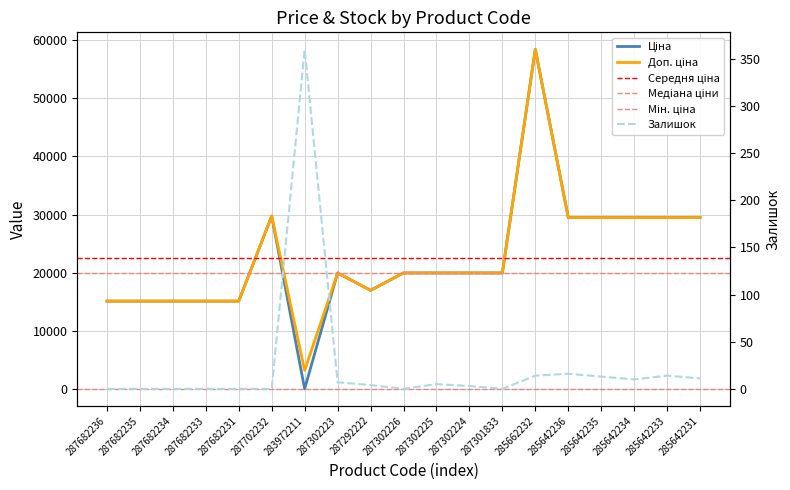

How many data points in Доп. ціна are above 19964?

12